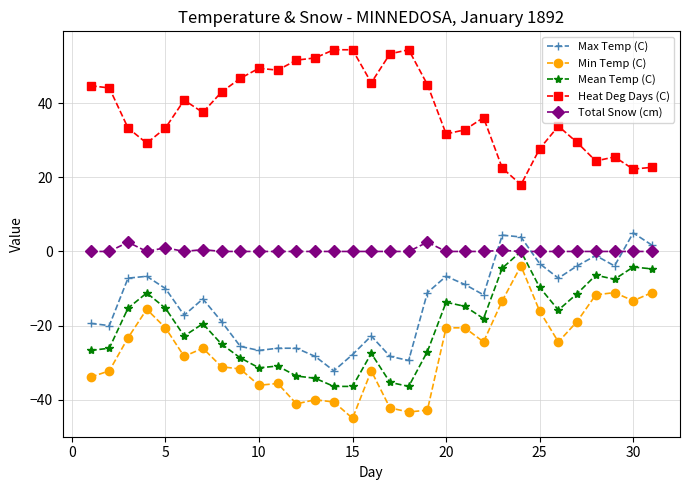

Which series has the largest total across all categories?

Heat Deg Days (C)